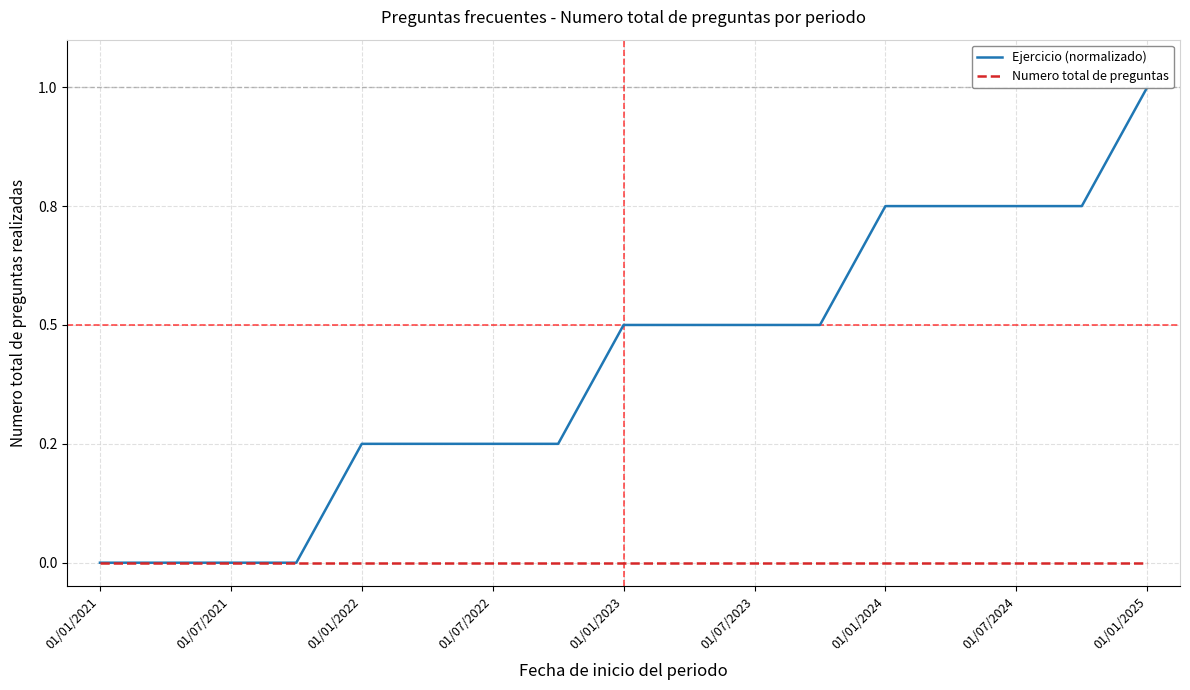

True or false: Ejercicio (normalizado) and Numero total de preguntas intersect in this chart.

False